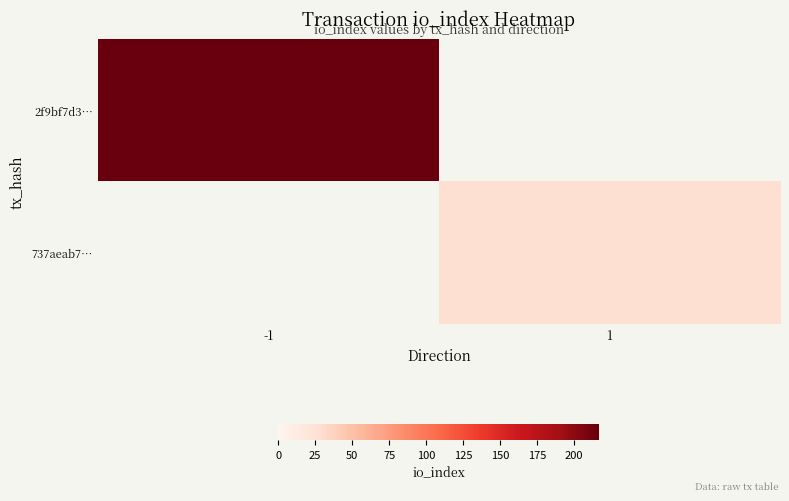

At -1, list the series in order from largest to smallest.

2f9bf7d3…, 737aeab7…